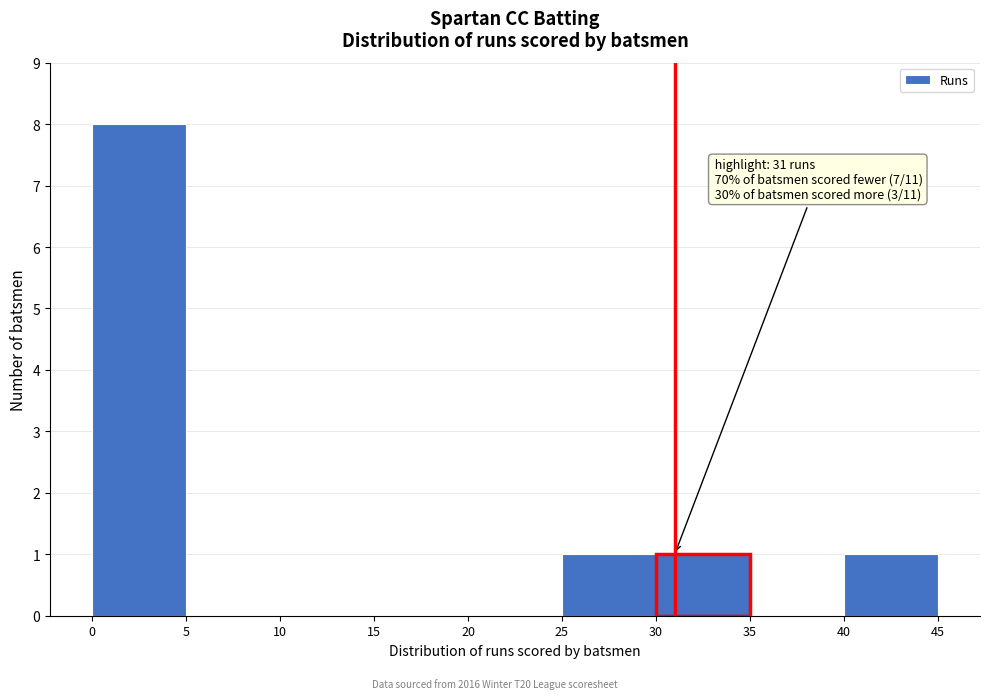

Over which range of the x-axis is the bar tallest?

0 to 5